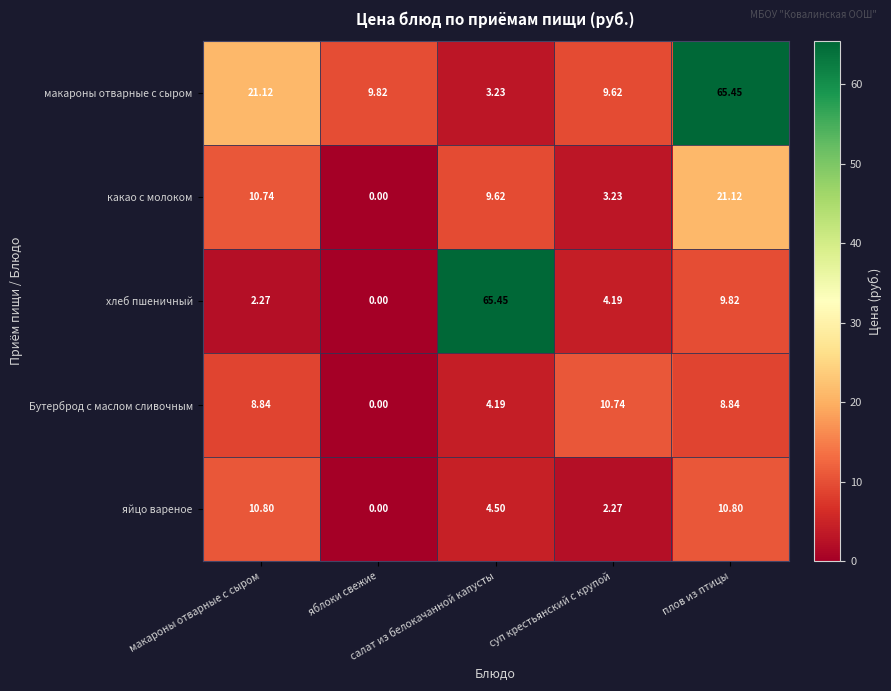

What is the spread (max minus min) of values at яблоки свежие?

9.8